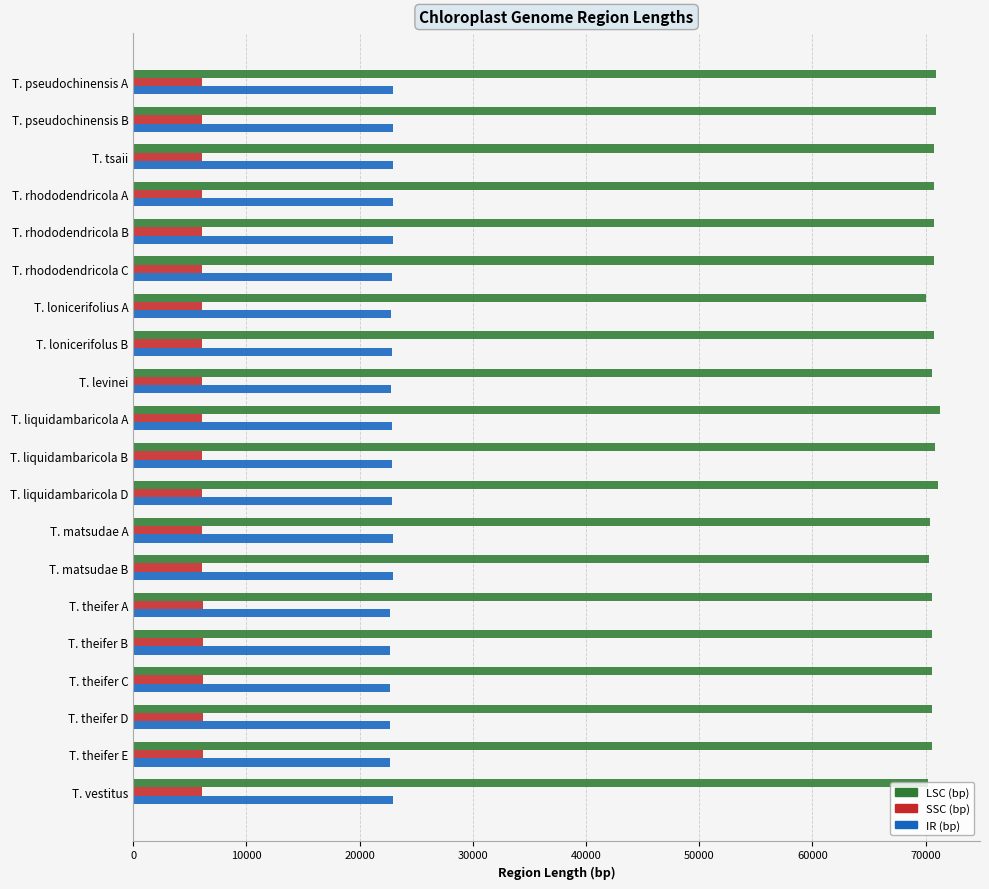

The LSC (bp) series shows 35848 at T. theifer A. True or false?

False